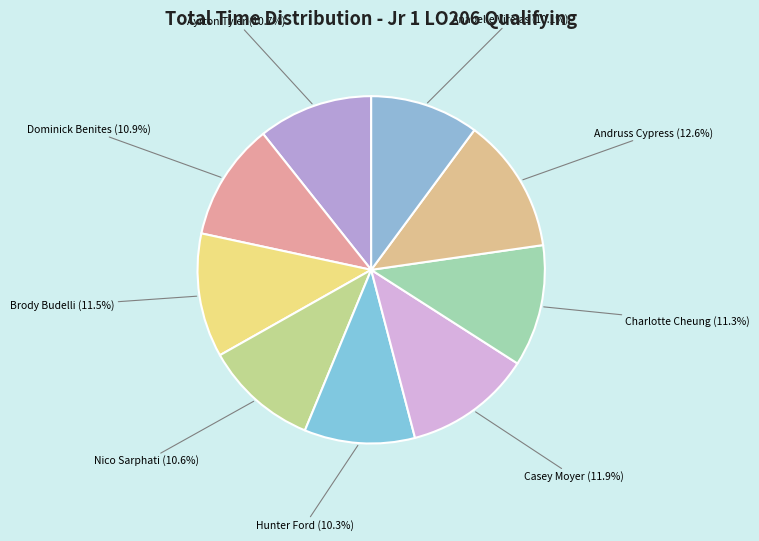

To the nearest percent, what is the difference between the largest and smallest slice percentages?

2%